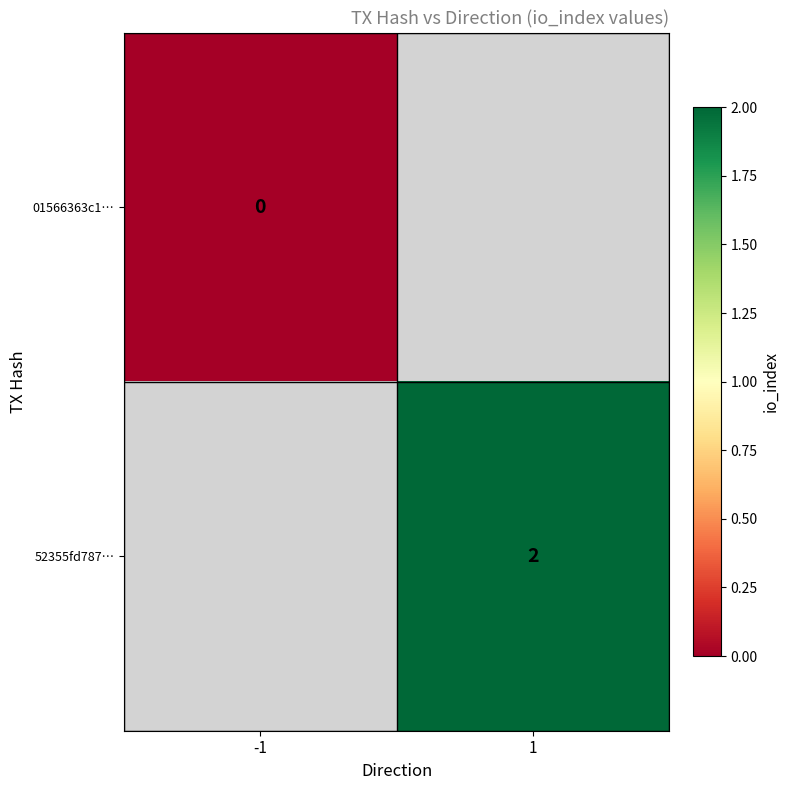

The value of 52355fd787… at 1 is 3. True or false?

False